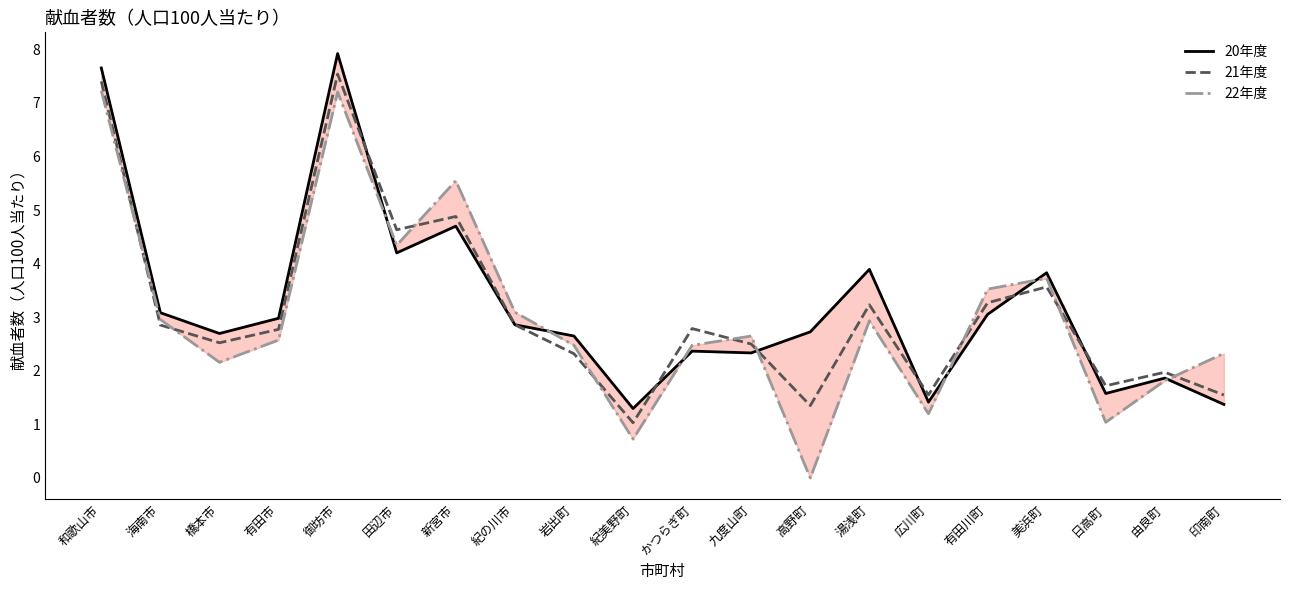

What is the difference between the maximum and second lowest values in the 21年度 series?

6.2